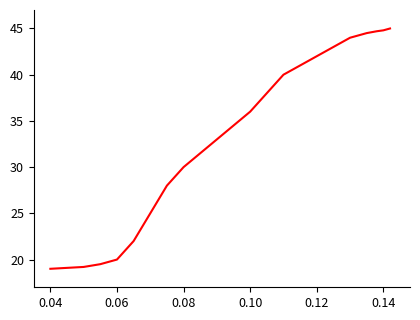

What is the difference between the maximum and minimum values?

26.0